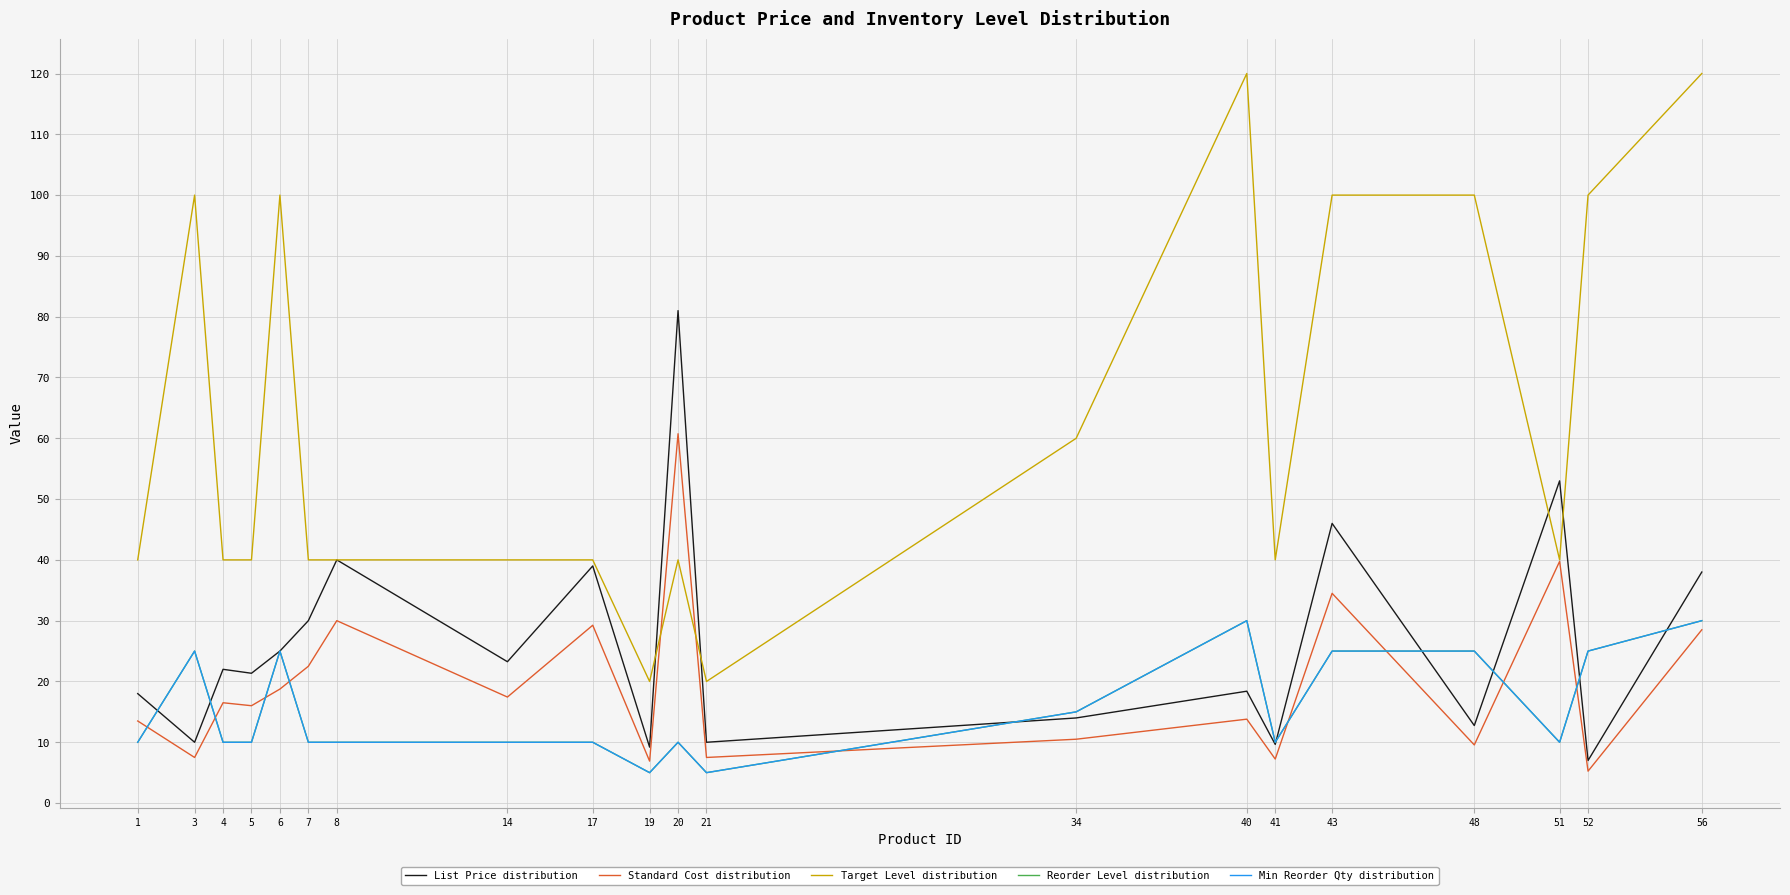

Where is Standard Cost distribution nearest to the value 33?

43